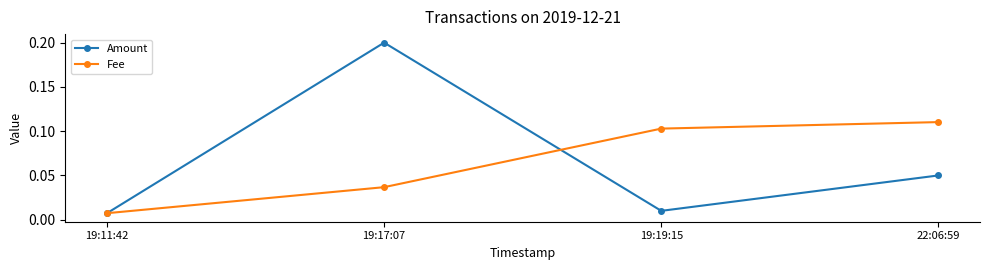

The value of Amount at 22:06:59 is 0.0. True or false?

False